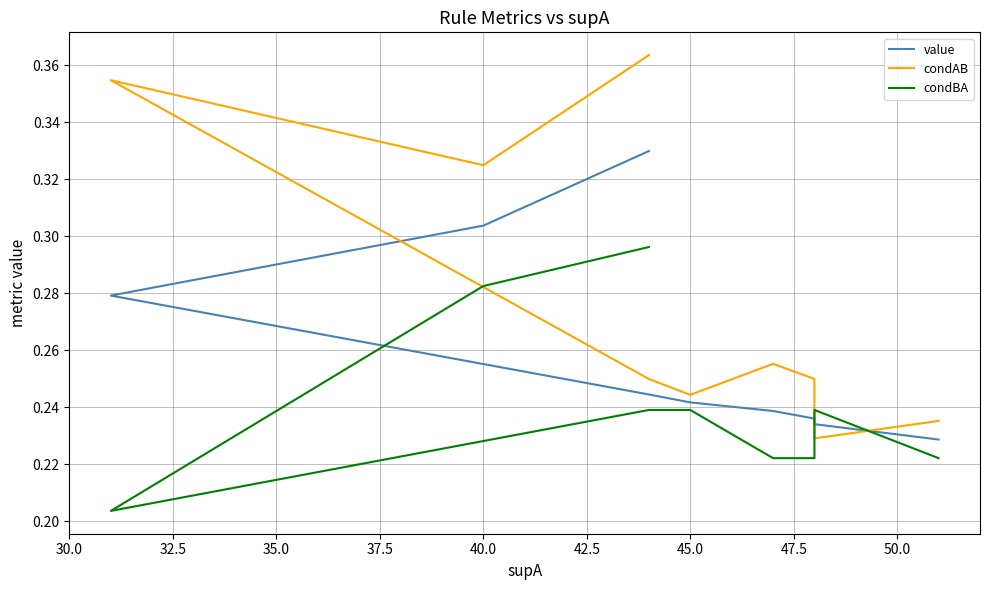

At 40.0, list the series in order from largest to smallest.

condAB, value, condBA